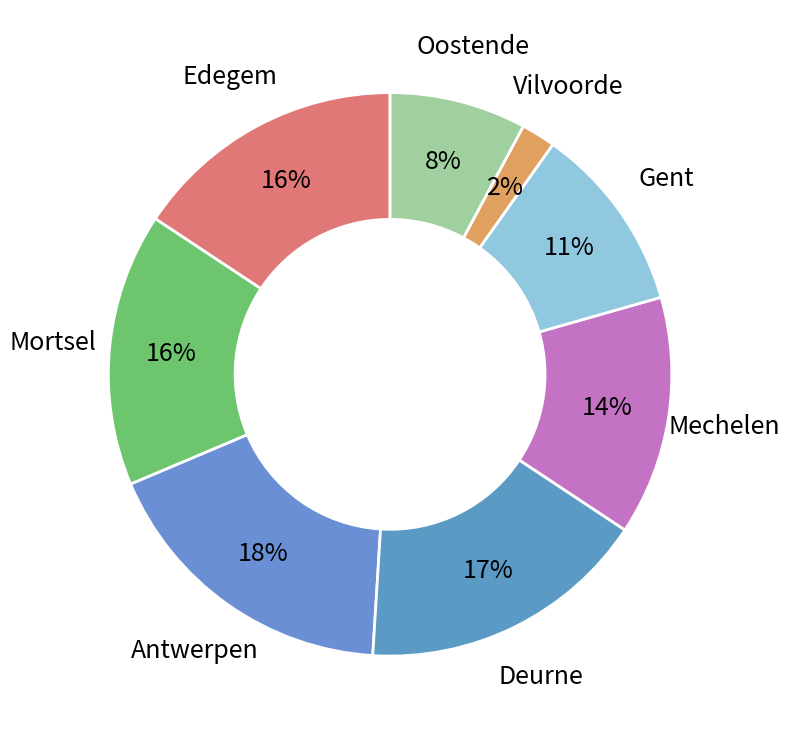

Is there a majority slice in this chart?

No